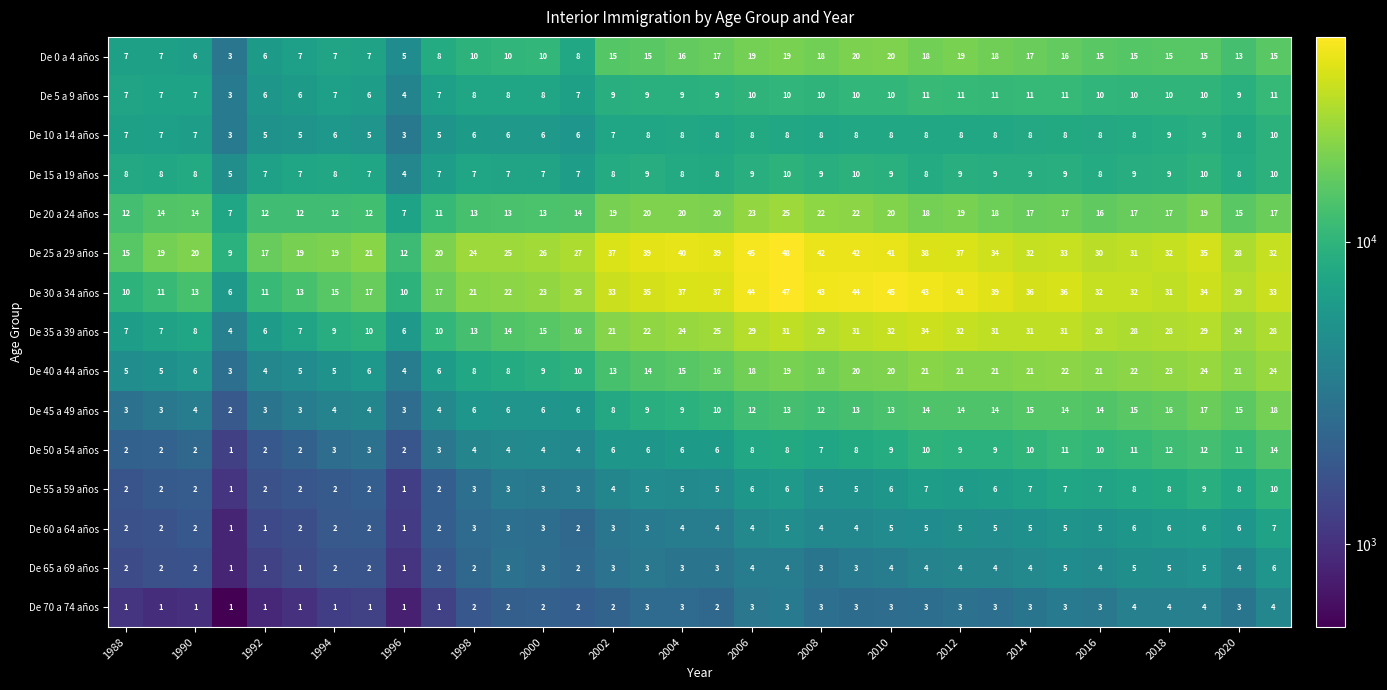

How many categories are shown in the chart?

34